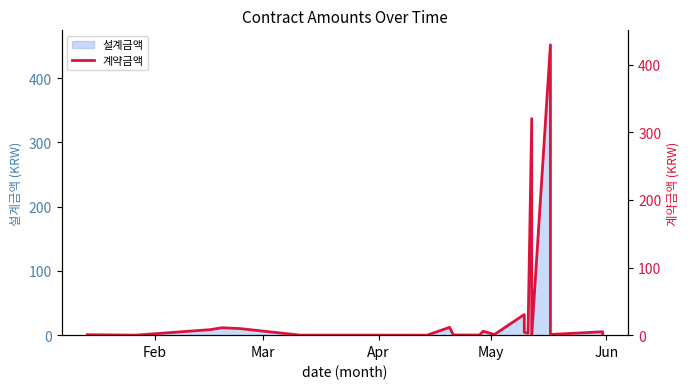

Reading left to right, what are all the values shown in this chart?

0.7	0.0	8.2	10.9	9.7	6.6	0.1	0.0	11.6	0.3	0.1	5.8	1.0	30.5	4.2	2.8	320.3	0.4	429.4	1.0	5.0	0.4